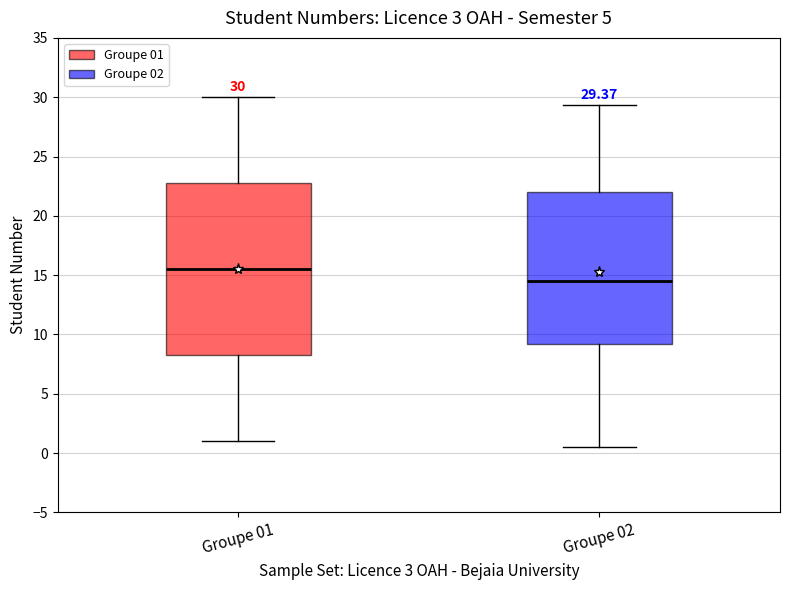

Which box has the highest median line?

Groupe 01